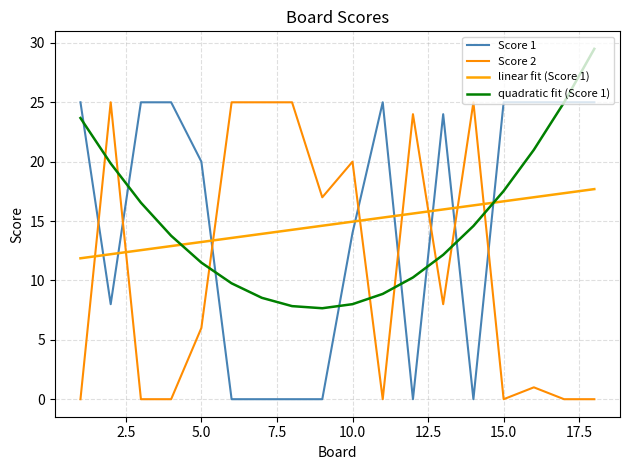

At how many categories does at least one series exceed 8?

18